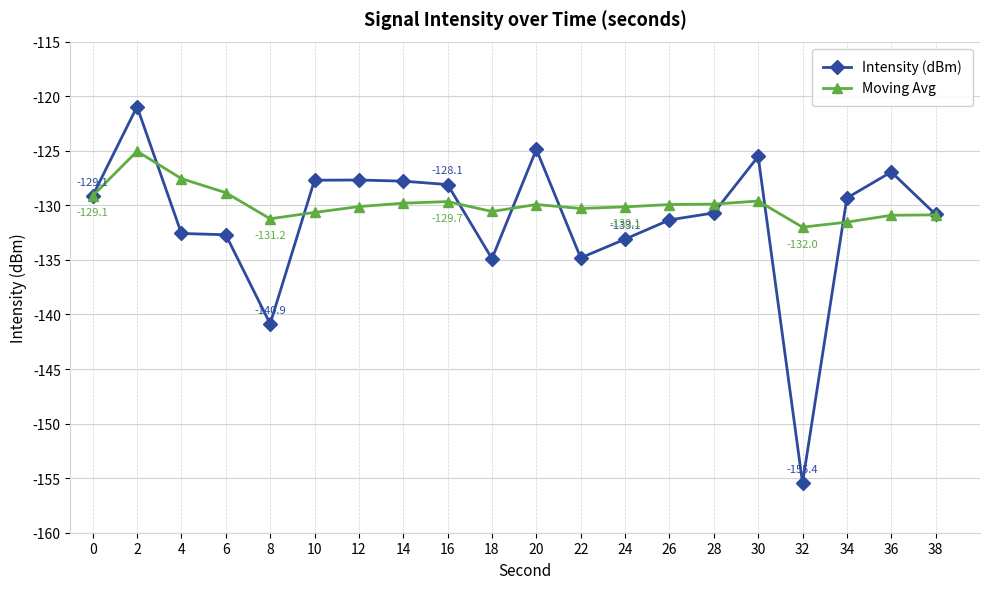

True or false: Moving Avg has more than 2 points higher than both neighbors.

True